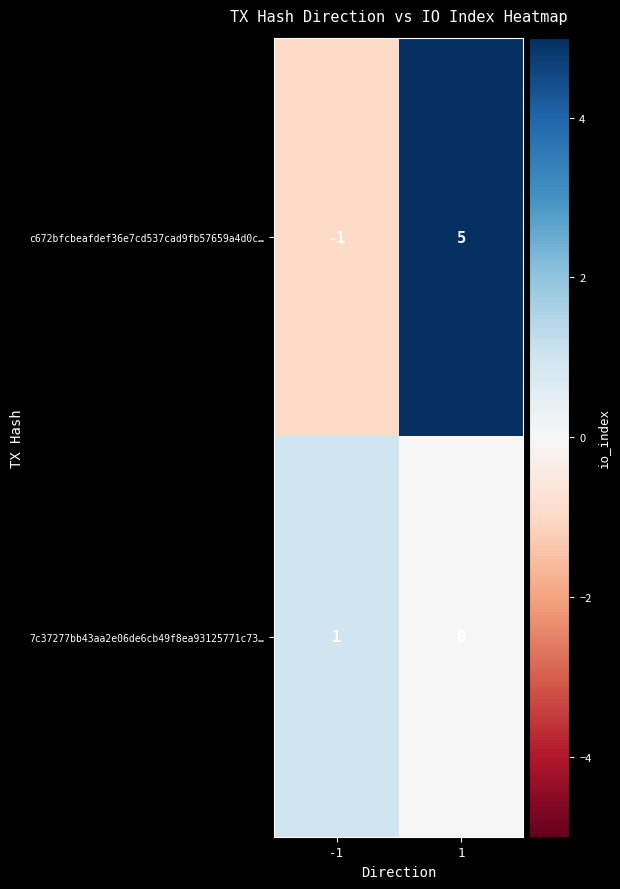

Reading right to left, what are all the values shown in this chart?

c672bfcbeafdef36e7cd537cad9fb57659a4d0c…: 1=5	-1=-1
7c37277bb43aa2e06de6cb49f8ea93125771c73…: 1=0	-1=1